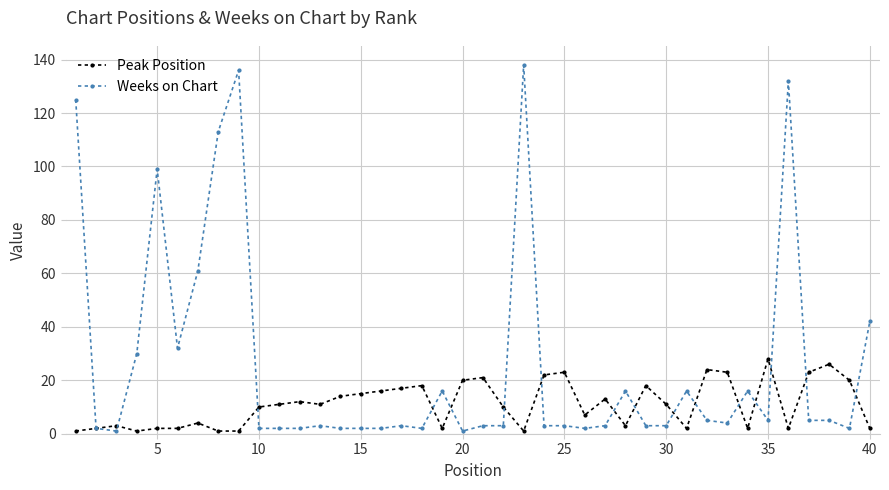

How many lines are shown in the chart?

2